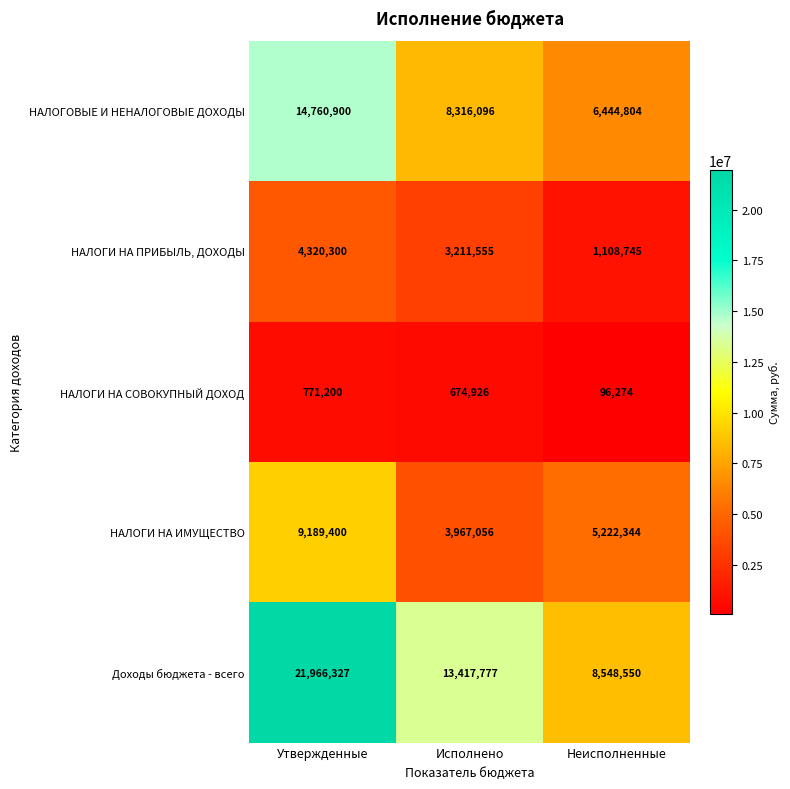

Which series has the largest total across all categories?

Доходы бюджета - всего